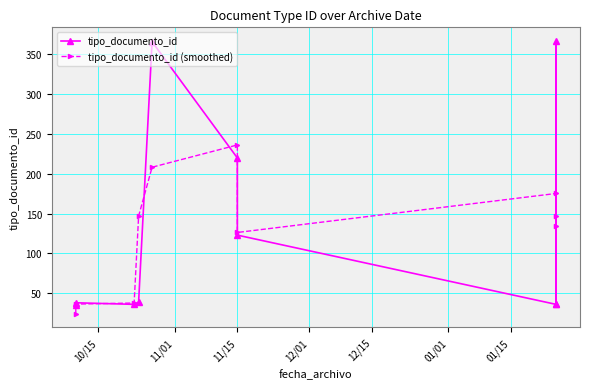

How many values in the tipo_documento_id series are below 39?

5